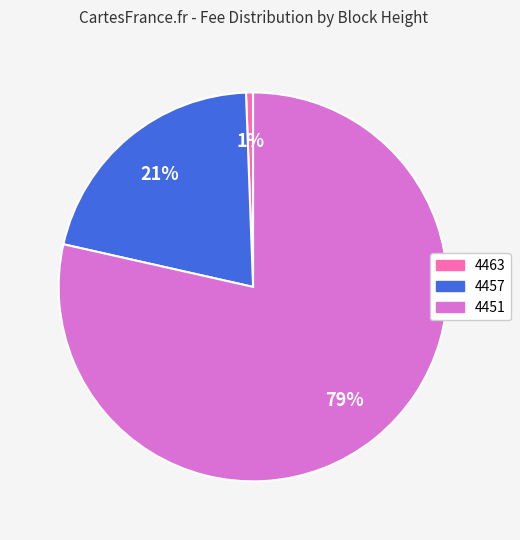

Count the number of slices in the pie.

3